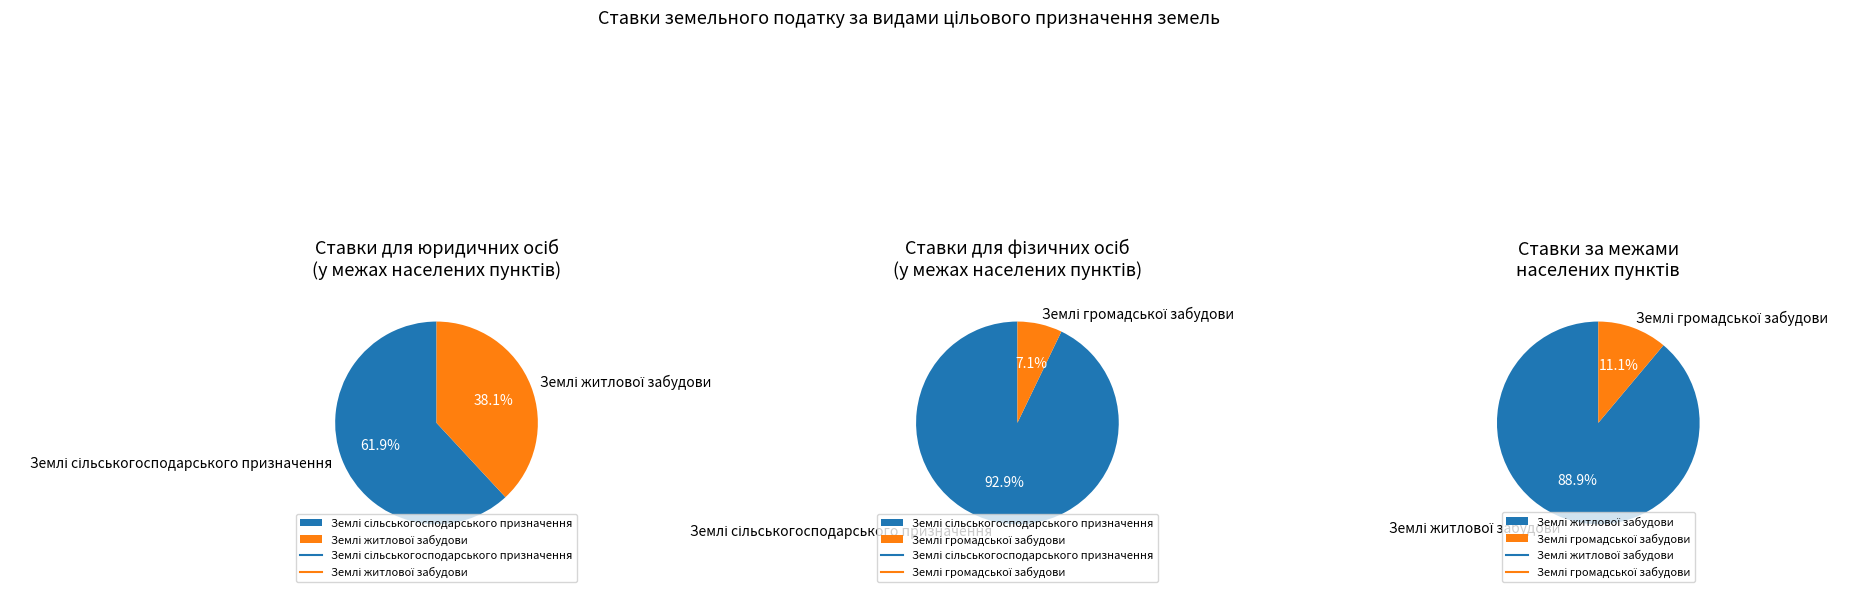

Which has a higher value, Землі громадської забудови or Землі житлової забудови?

Землі житлової забудови